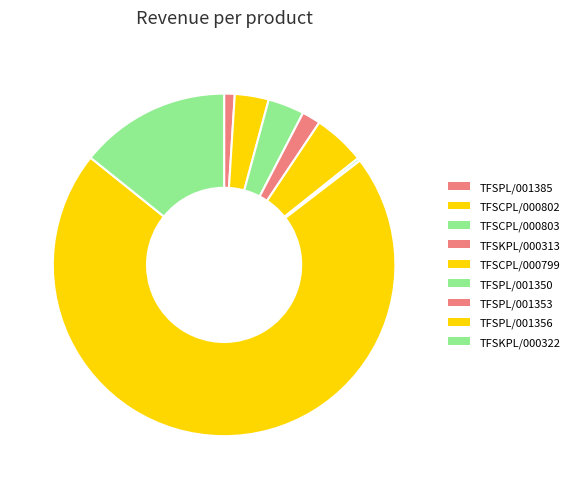

To the nearest percent, what percentage of the pie is TFSPL/001356?

71%